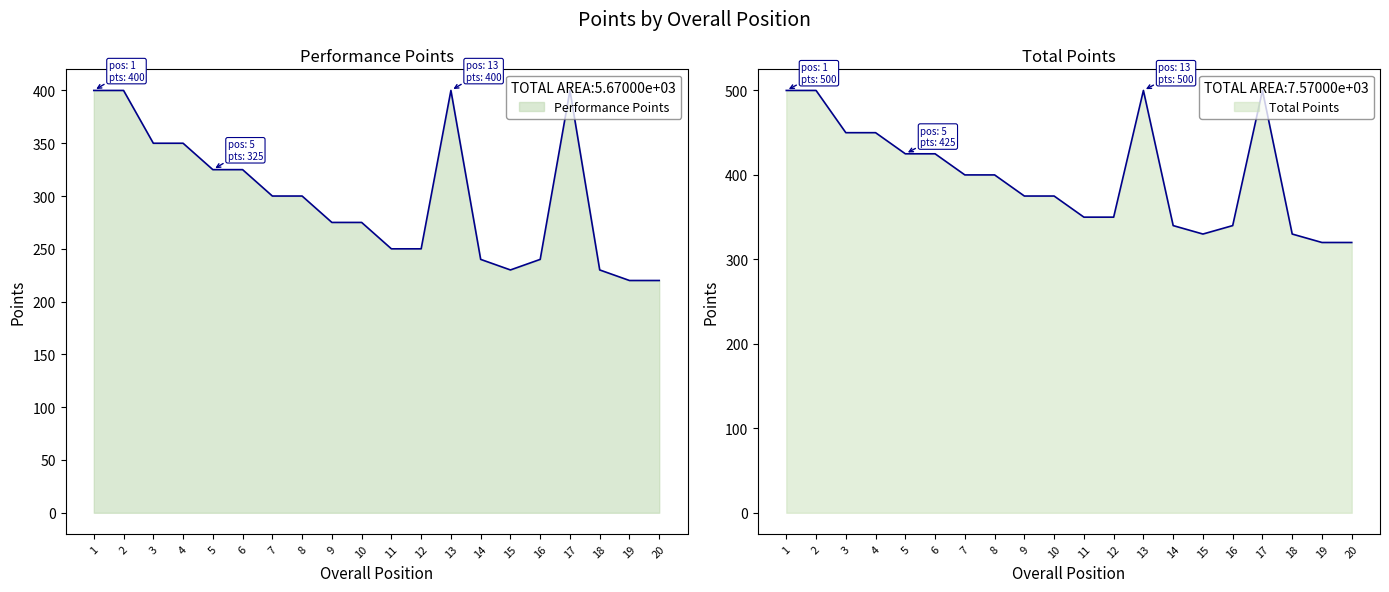

The Total Points series shows 491 at 11. True or false?

False